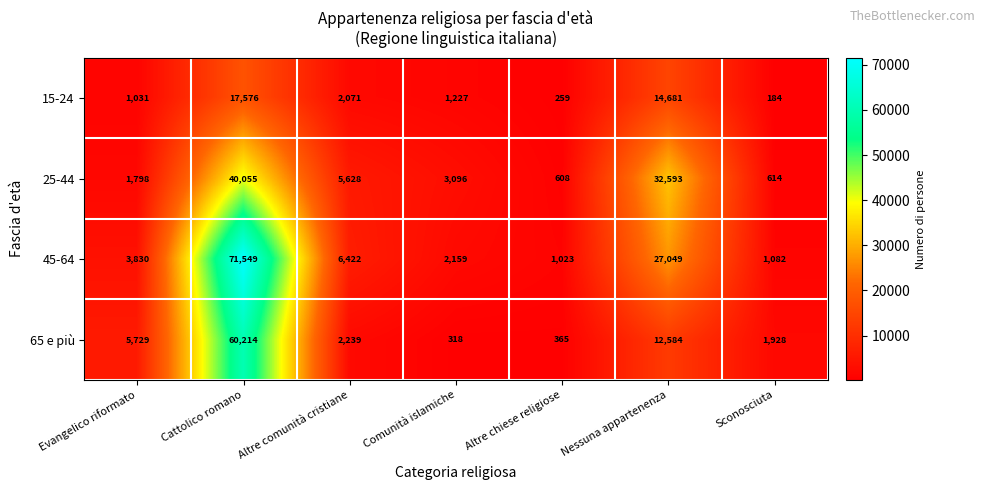

At which label is 45-64 closest to 36286?

Nessuna appartenenza